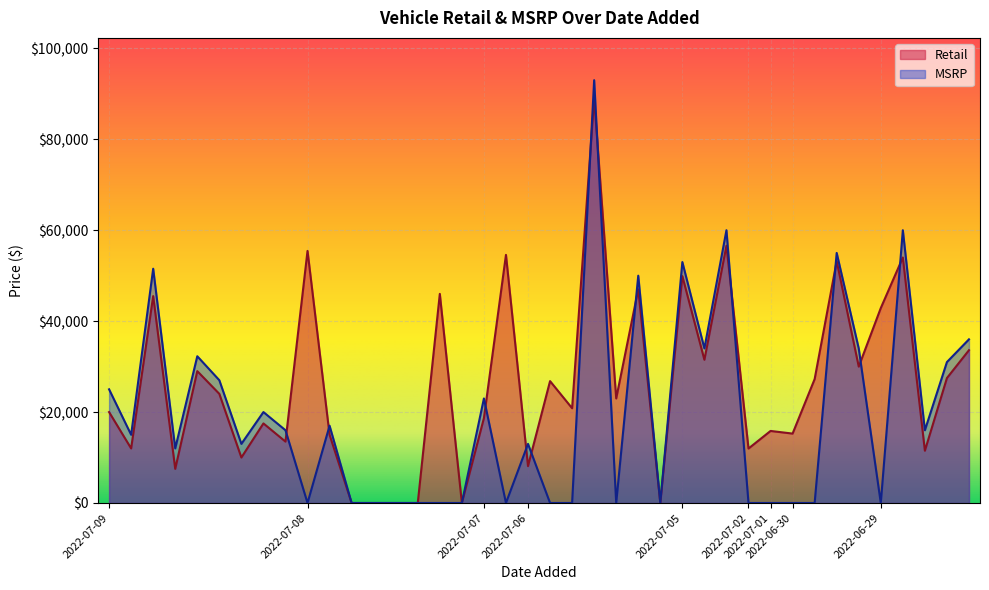

Reading left to right, list all the values displayed in this chart.

Retail: 2022-07-09=20000	2022-07-09=12000	2022-07-09=45500	2022-07-09=7500	2022-07-09=29000	2022-07-09=24000	2022-07-09=10000	2022-07-09=17500	2022-07-09=13500	2022-07-08=55441	2022-07-08=15000	2022-07-08=0	2022-07-08=0	2022-07-08=0	2022-07-08=0	2022-07-08=45995	2022-07-08=0	2022-07-07=18669	2022-07-07=54568	2022-07-06=8104	2022-07-06=26806	2022-07-06=20840	2022-07-06=88998	2022-07-06=22995	2022-07-06=46995	2022-07-06=0	2022-07-05=49899	2022-07-05=31500	2022-07-05=56586	2022-07-02=11979	2022-07-01=15845	2022-06-30=15266	2022-06-30=27250	2022-06-30=53195	2022-06-30=29995	2022-06-29=42872	2022-06-29=53995	2022-06-29=11492	2022-06-29=27479	2022-06-29=33607
MSRP: 2022-07-09=25000	2022-07-09=15000	2022-07-09=51525	2022-07-09=12000	2022-07-09=32275	2022-07-09=27000	2022-07-09=13000	2022-07-09=20000	2022-07-09=16000	2022-07-08=0	2022-07-08=17000	2022-07-08=0	2022-07-08=0	2022-07-08=0	2022-07-08=0	2022-07-08=0	2022-07-08=0	2022-07-07=22995	2022-07-07=0	2022-07-06=12995	2022-07-06=0	2022-07-06=0	2022-07-06=92995	2022-07-06=0	2022-07-06=49995	2022-07-06=0	2022-07-05=52995	2022-07-05=34000	2022-07-05=59995	2022-07-02=0	2022-07-01=0	2022-06-30=0	2022-06-30=0	2022-06-30=54995	2022-06-30=33995	2022-06-29=0	2022-06-29=59995	2022-06-29=15995	2022-06-29=30995	2022-06-29=35995